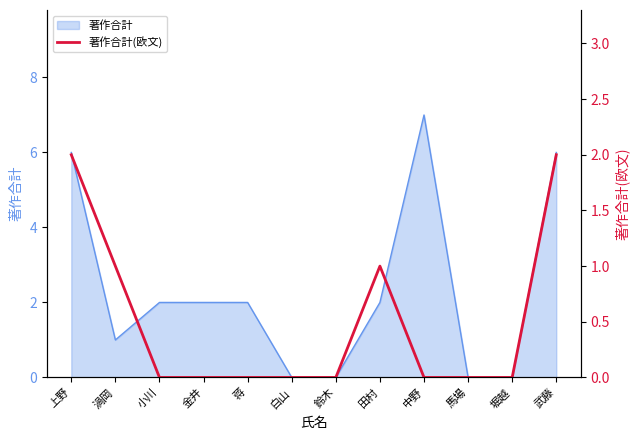

What is the label of the 7th point from the right?

白山